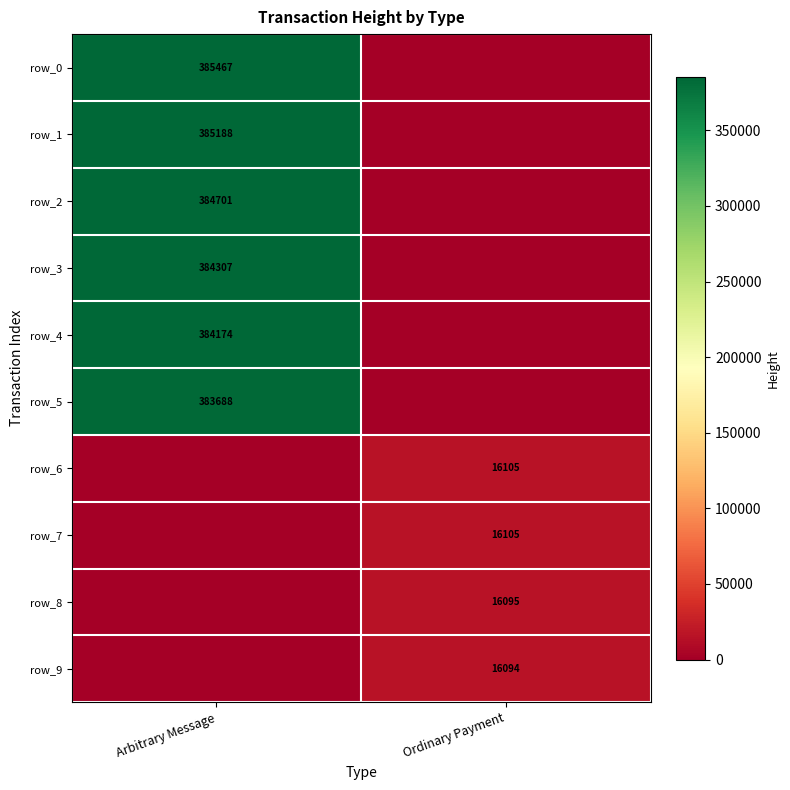

Which series changed the most between Arbitrary Message and Ordinary Payment?

row_0